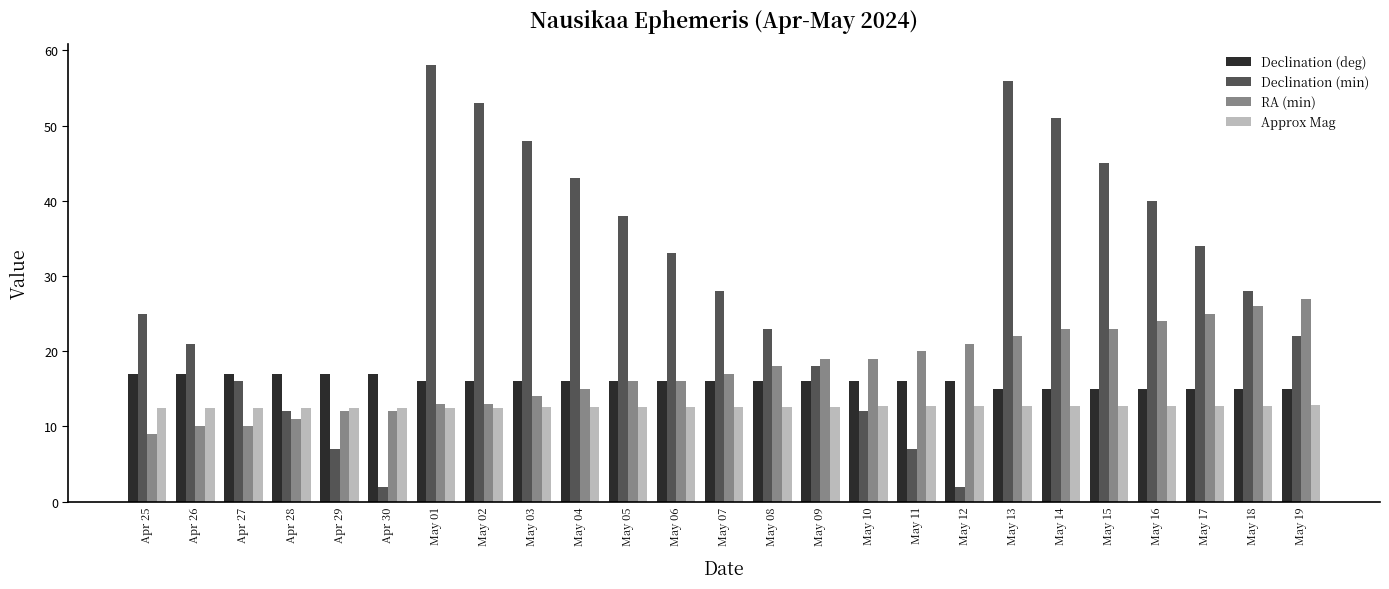

What is the sum of all Declination (min) values?

722.0